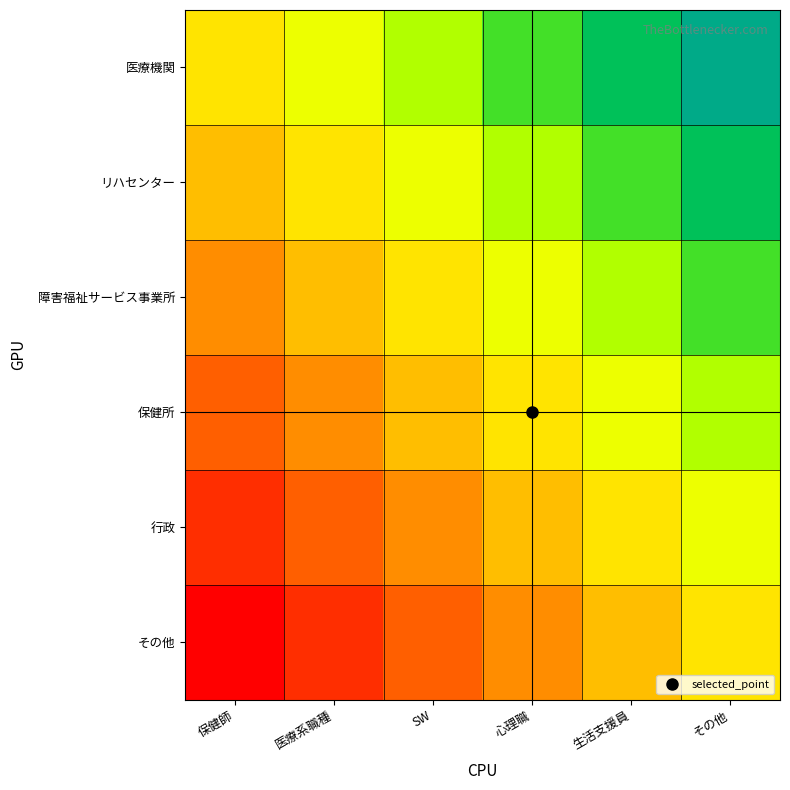

Reading left to right, extract all data points from this chart.

医療機関: 保健師=0.5	医療系職種=0.6	SW=0.7	心理職=0.8	生活支援員=0.9	その他=1.0
リハセンター: 保健師=0.4	医療系職種=0.5	SW=0.6	心理職=0.7	生活支援員=0.8	その他=0.9
障害福祉サービス事業所: 保健師=0.3	医療系職種=0.4	SW=0.5	心理職=0.6	生活支援員=0.7	その他=0.8
保健所: 保健師=0.2	医療系職種=0.3	SW=0.4	心理職=0.5	生活支援員=0.6	その他=0.7
行政: 保健師=0.1	医療系職種=0.2	SW=0.3	心理職=0.4	生活支援員=0.5	その他=0.6
その他: 保健師=0.0	医療系職種=0.1	SW=0.2	心理職=0.3	生活支援員=0.4	その他=0.5